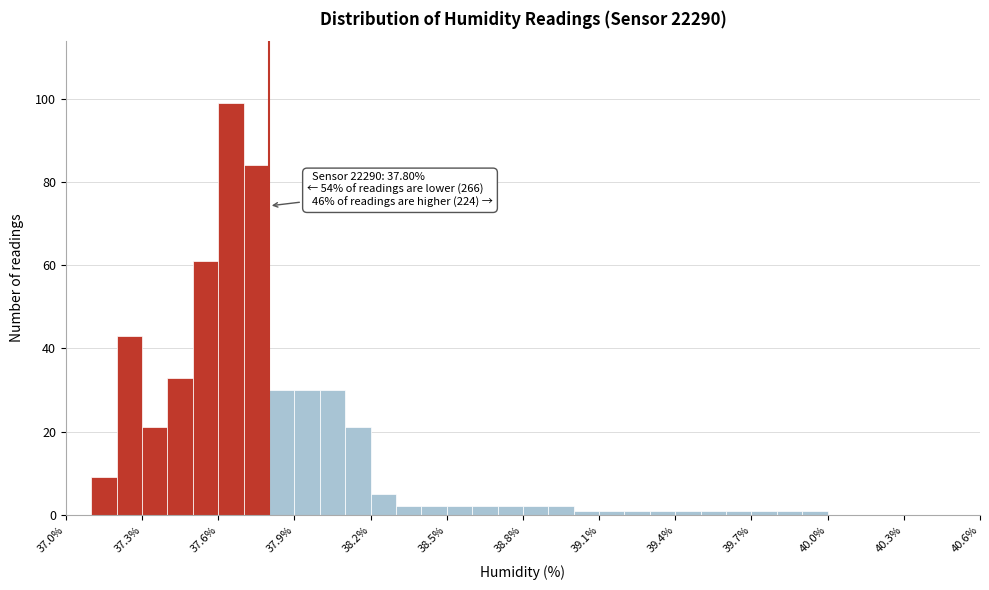

Around what value on the x-axis is the tallest bar? Give the approximate position of its centre, as read against the axis.

37.65